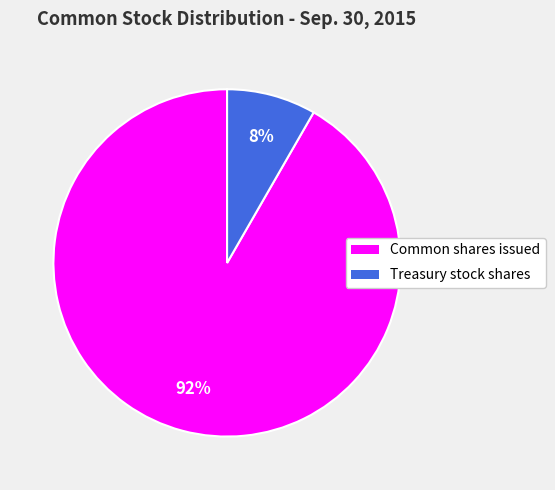

Is it true that Treasury stock shares is 1% of the pie?

False